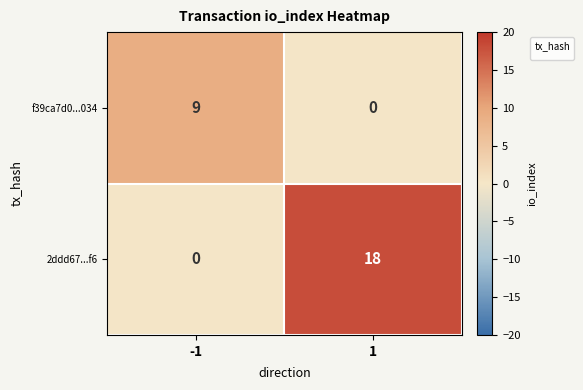

The value at -1 is 0. True or false?

True